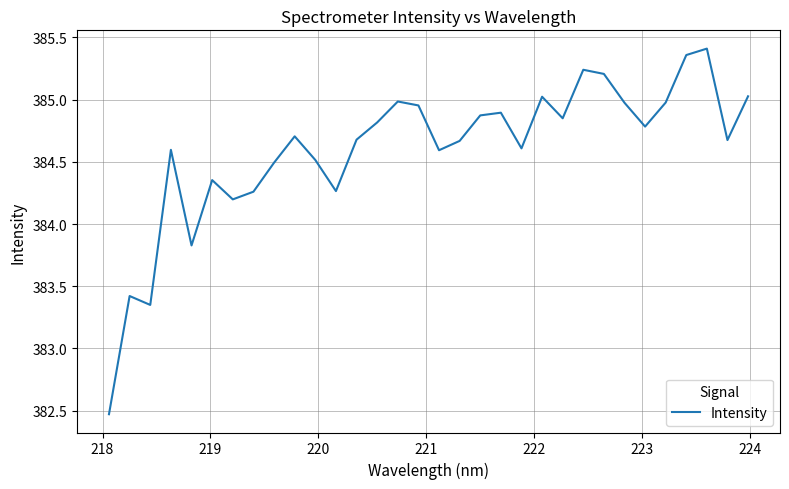

What is the smallest value displayed?

382.5